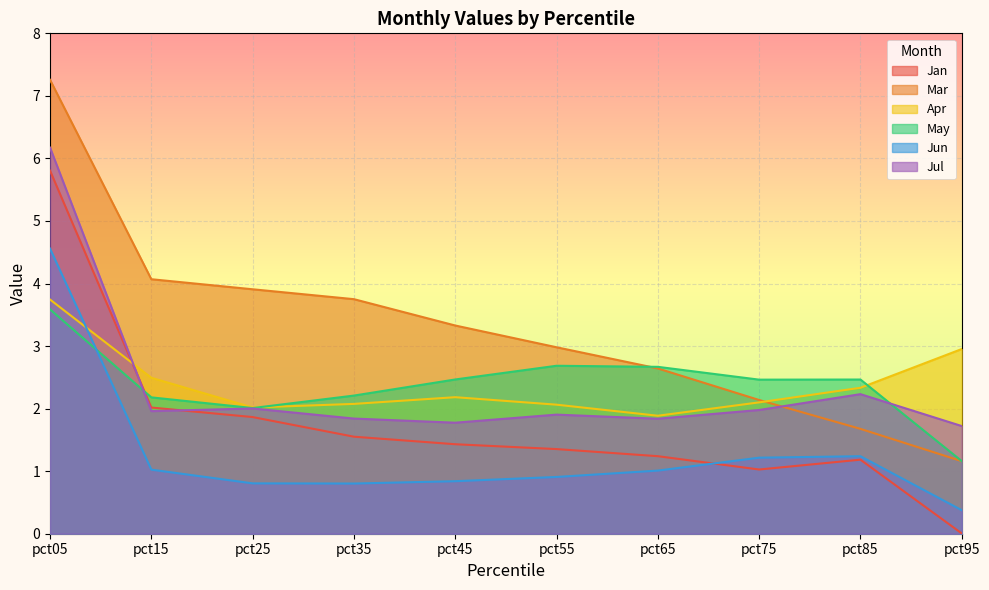

At which category is the sum across all series the highest?

pct05